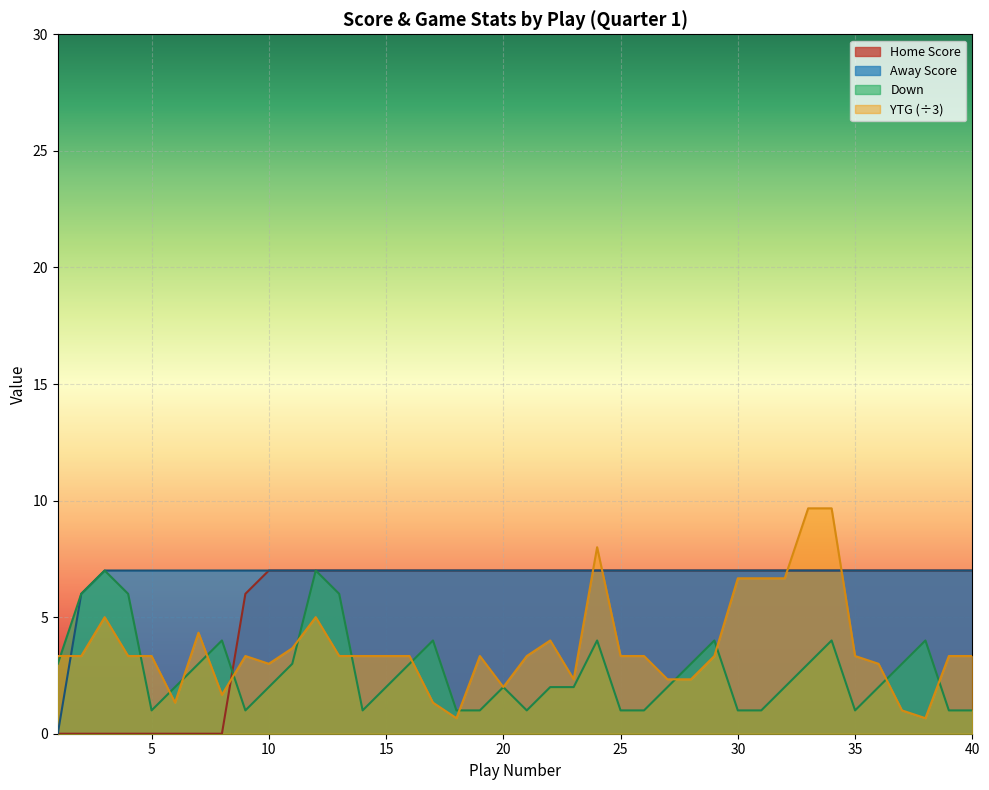

Which category has the highest value in the Home Score series?

10